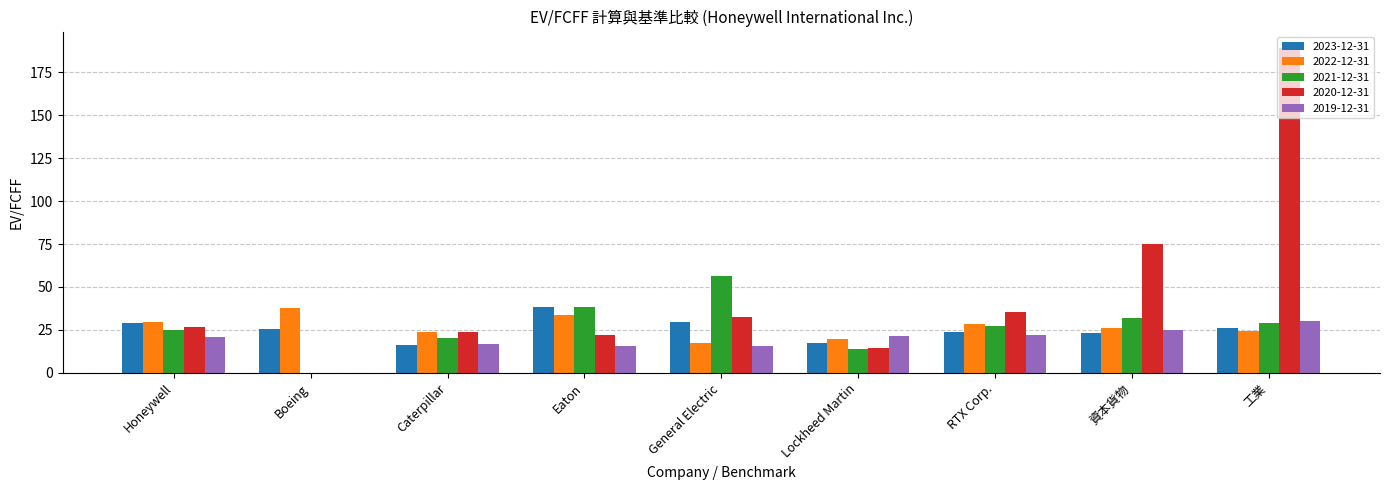

What are all the series names shown in the legend?

2023-12-31, 2022-12-31, 2021-12-31, 2020-12-31, 2019-12-31